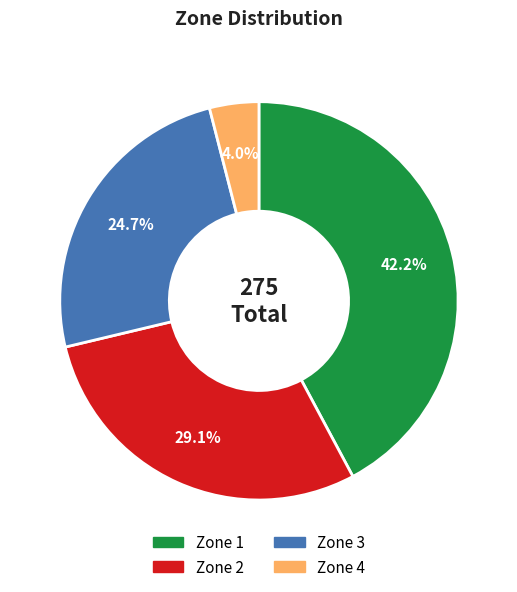

Is the sum of Zone 3 and Zone 2 greater than half?

Yes